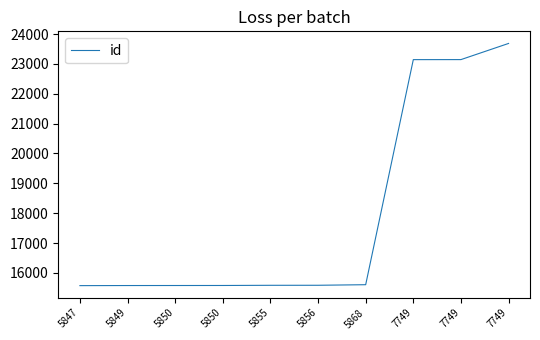

What is the change in value from 5856 to 7749?

+7555